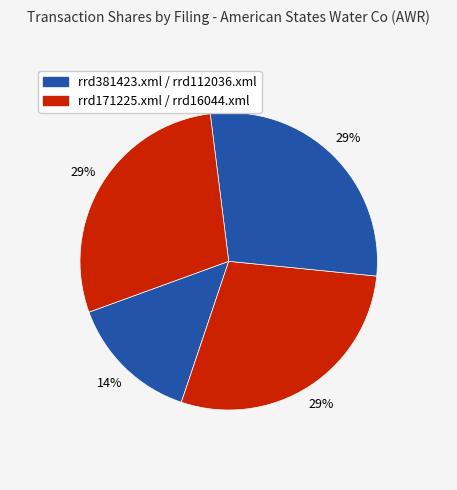

How many slices are in this pie chart?

4